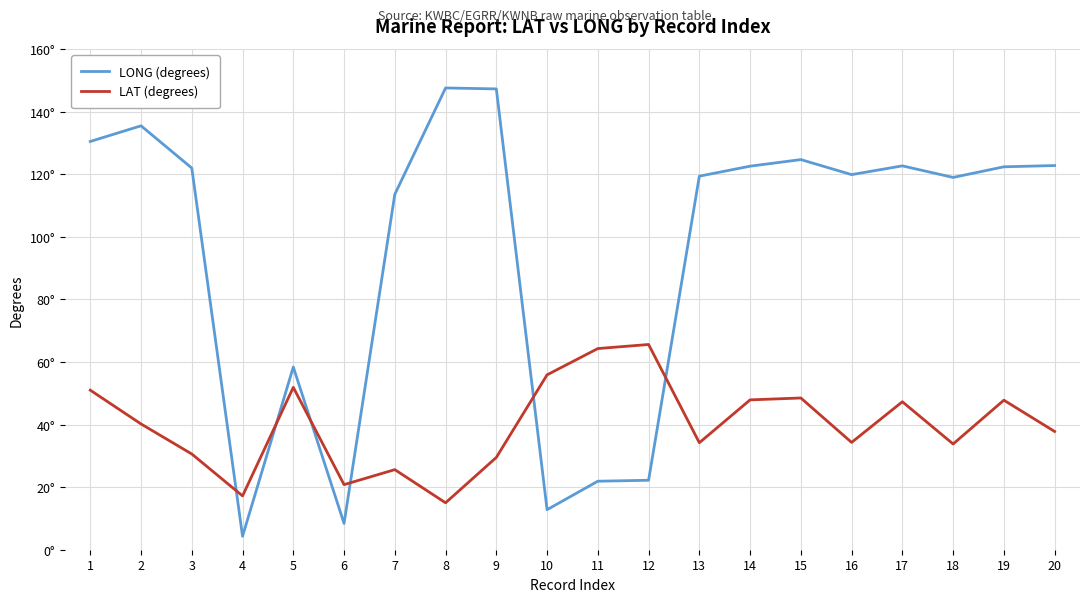

Does the chart display data point markers on the line(s)?

No